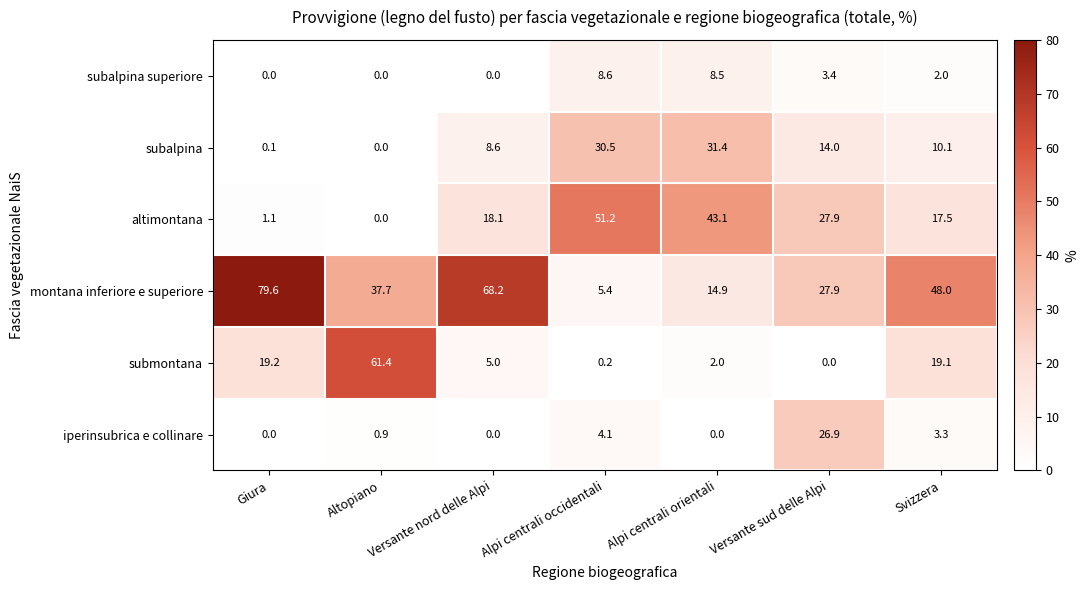

At how many categories does at least one series exceed 60?

3